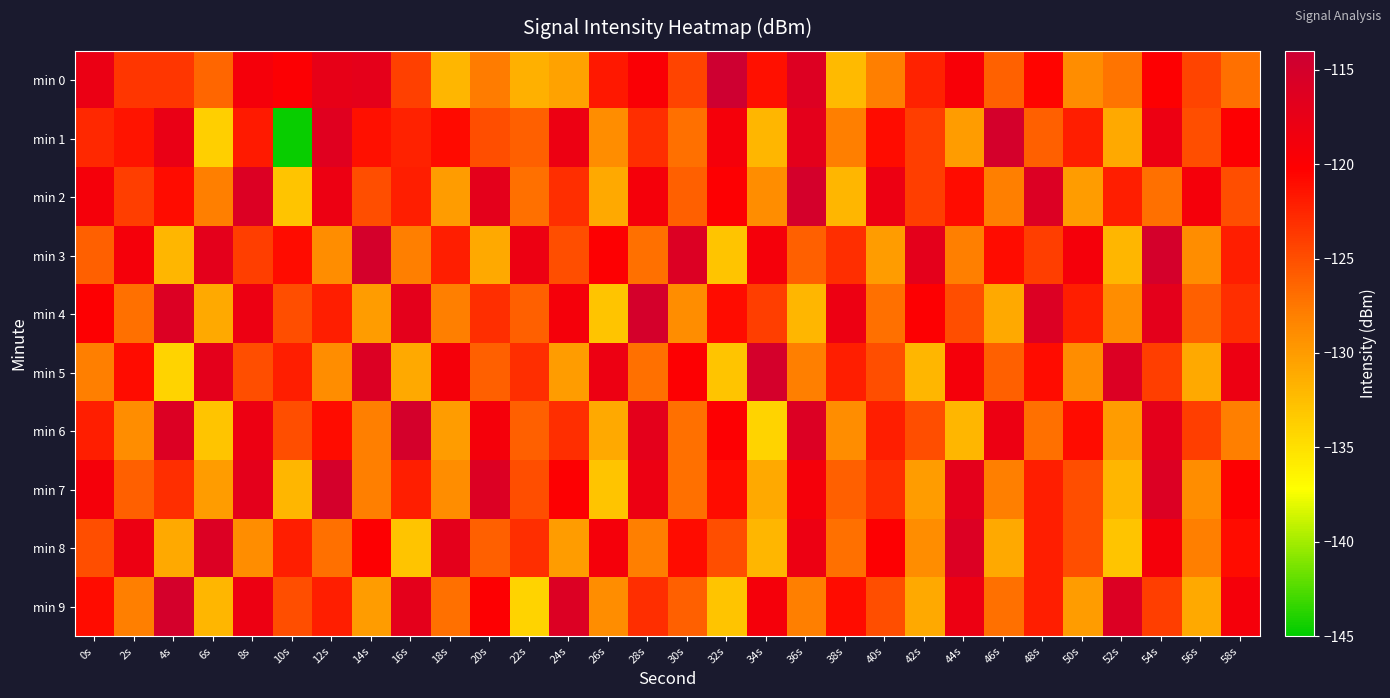

Reading left to right, transcribe all the data shown in this chart.

min 0: 0s=-117.8	2s=-123.4	4s=-123.6	6s=-126.4	8s=-119.0	10s=-119.9	12s=-117.4	14s=-117.1	16s=-124.1	18s=-132.0	20s=-127.7	22s=-131.5	24s=-130.5	26s=-121.7	28s=-119.6	30s=-124.3	32s=-114.3	34s=-121.2	36s=-116.1	38s=-132.3	40s=-128.0	42s=-122.4	44s=-119.3	46s=-126.2	48s=-120.4	50s=-129.0	52s=-127.3	54s=-119.9	56s=-124.4	58s=-127.0
min 1: 0s=-122.7	2s=-121.5	4s=-117.7	6s=-133.8	8s=-121.9	10s=-144.7	12s=-116.5	14s=-121.2	16s=-122.3	18s=-120.8	20s=-125.0	22s=-126.0	24s=-118.0	26s=-129.0	28s=-123.0	30s=-127.0	32s=-119.0	34s=-132.0	36s=-117.0	38s=-128.0	40s=-121.0	42s=-124.0	44s=-130.0	46s=-115.0	48s=-126.0	50s=-122.0	52s=-131.0	54s=-118.0	56s=-125.0	58s=-120.0
min 2: 0s=-119.0	2s=-124.0	4s=-121.0	6s=-128.0	8s=-116.0	10s=-133.0	12s=-118.0	14s=-125.0	16s=-122.0	18s=-130.0	20s=-117.0	22s=-127.0	24s=-123.0	26s=-131.0	28s=-119.0	30s=-126.0	32s=-120.0	34s=-129.0	36s=-115.0	38s=-132.0	40s=-118.0	42s=-124.0	44s=-121.0	46s=-128.0	48s=-116.0	50s=-130.0	52s=-122.0	54s=-127.0	56s=-119.0	58s=-125.0
min 3: 0s=-126.0	2s=-119.0	4s=-132.0	6s=-117.0	8s=-124.0	10s=-121.0	12s=-129.0	14s=-115.0	16s=-128.0	18s=-122.0	20s=-131.0	22s=-118.0	24s=-125.0	26s=-120.0	28s=-127.0	30s=-116.0	32s=-133.0	34s=-119.0	36s=-126.0	38s=-123.0	40s=-130.0	42s=-117.0	44s=-128.0	46s=-121.0	48s=-124.0	50s=-119.0	52s=-132.0	54s=-115.0	56s=-129.0	58s=-122.0
min 4: 0s=-120.0	2s=-127.0	4s=-116.0	6s=-131.0	8s=-118.0	10s=-125.0	12s=-122.0	14s=-130.0	16s=-117.0	18s=-128.0	20s=-123.0	22s=-126.0	24s=-119.0	26s=-133.0	28s=-115.0	30s=-129.0	32s=-121.0	34s=-124.0	36s=-132.0	38s=-118.0	40s=-127.0	42s=-120.0	44s=-125.0	46s=-131.0	48s=-116.0	50s=-122.0	52s=-129.0	54s=-117.0	56s=-126.0	58s=-123.0
min 5: 0s=-128.0	2s=-121.0	4s=-134.0	6s=-117.0	8s=-125.0	10s=-122.0	12s=-129.0	14s=-116.0	16s=-131.0	18s=-119.0	20s=-126.0	22s=-123.0	24s=-130.0	26s=-118.0	28s=-127.0	30s=-120.0	32s=-133.0	34s=-115.0	36s=-128.0	38s=-122.0	40s=-125.0	42s=-132.0	44s=-119.0	46s=-126.0	48s=-121.0	50s=-129.0	52s=-116.0	54s=-124.0	56s=-131.0	58s=-118.0
min 6: 0s=-122.0	2s=-129.0	4s=-116.0	6s=-133.0	8s=-118.0	10s=-125.0	12s=-121.0	14s=-128.0	16s=-115.0	18s=-130.0	20s=-119.0	22s=-126.0	24s=-123.0	26s=-131.0	28s=-117.0	30s=-127.0	32s=-120.0	34s=-134.0	36s=-116.0	38s=-129.0	40s=-122.0	42s=-125.0	44s=-132.0	46s=-118.0	48s=-127.0	50s=-121.0	52s=-130.0	54s=-117.0	56s=-124.0	58s=-128.0
min 7: 0s=-119.0	2s=-126.0	4s=-123.0	6s=-130.0	8s=-117.0	10s=-132.0	12s=-115.0	14s=-128.0	16s=-122.0	18s=-129.0	20s=-116.0	22s=-125.0	24s=-120.0	26s=-133.0	28s=-118.0	30s=-127.0	32s=-121.0	34s=-131.0	36s=-119.0	38s=-126.0	40s=-123.0	42s=-130.0	44s=-117.0	46s=-128.0	48s=-122.0	50s=-125.0	52s=-132.0	54s=-116.0	56s=-129.0	58s=-120.0
min 8: 0s=-125.0	2s=-118.0	4s=-131.0	6s=-116.0	8s=-129.0	10s=-122.0	12s=-127.0	14s=-120.0	16s=-133.0	18s=-117.0	20s=-126.0	22s=-123.0	24s=-130.0	26s=-119.0	28s=-128.0	30s=-121.0	32s=-125.0	34s=-132.0	36s=-118.0	38s=-127.0	40s=-120.0	42s=-129.0	44s=-116.0	46s=-131.0	48s=-122.0	50s=-125.0	52s=-133.0	54s=-119.0	56s=-128.0	58s=-121.0
min 9: 0s=-121.0	2s=-128.0	4s=-115.0	6s=-132.0	8s=-118.0	10s=-125.0	12s=-122.0	14s=-130.0	16s=-117.0	18s=-127.0	20s=-120.0	22s=-134.0	24s=-116.0	26s=-129.0	28s=-123.0	30s=-126.0	32s=-133.0	34s=-119.0	36s=-128.0	38s=-121.0	40s=-125.0	42s=-131.0	44s=-118.0	46s=-127.0	48s=-122.0	50s=-130.0	52s=-116.0	54s=-124.0	56s=-131.0	58s=-119.0